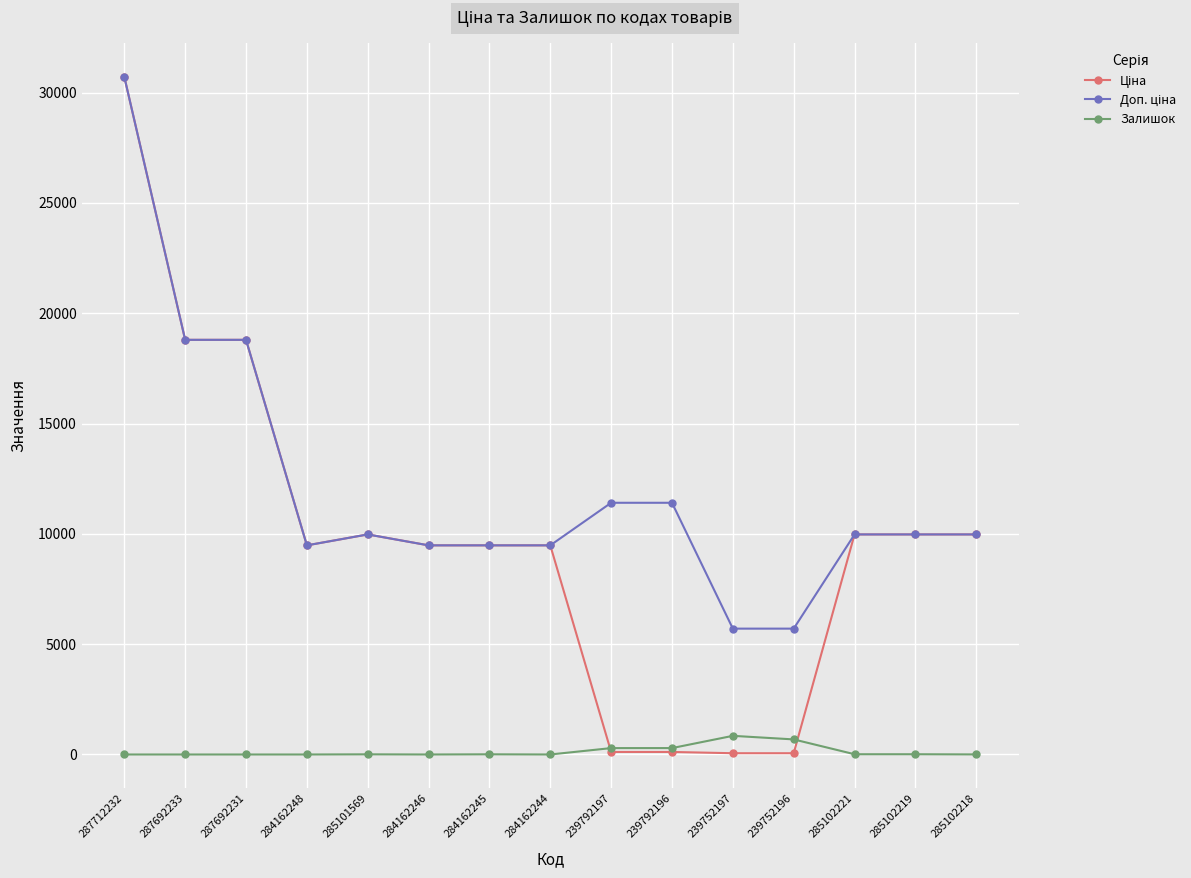

At how many categories does at least one series exceed 11852?

3